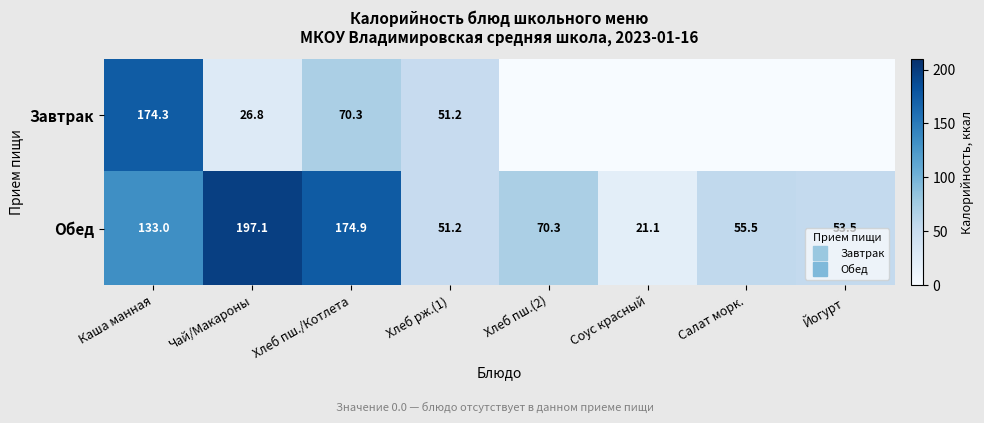

Which category has the lowest value in the Обед series?

Соус красный